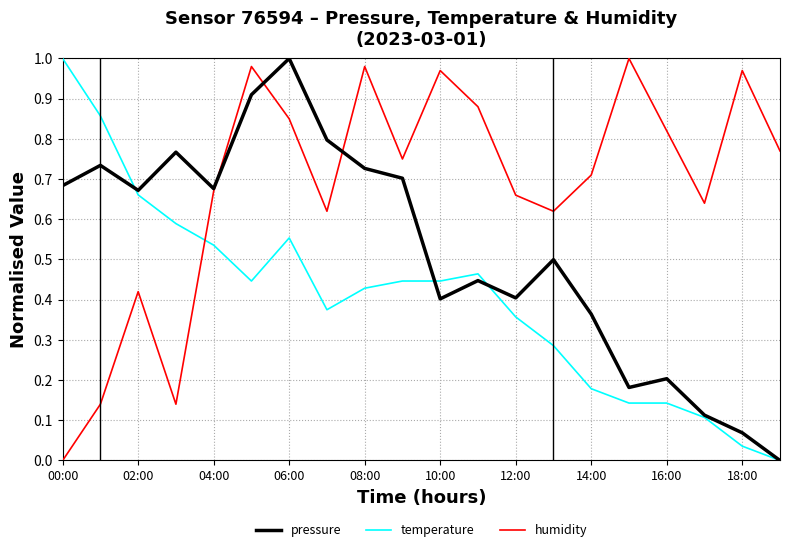

How many intersections are there between humidity and temperature?

1